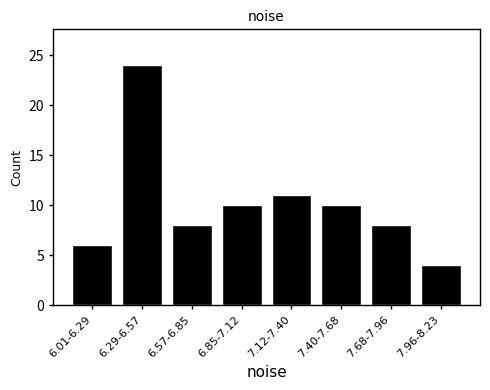

Reading right to left, transcribe all the data shown in this chart.

7.96-8.23=4	7.68-7.96=8	7.40-7.68=10	7.12-7.40=11	6.85-7.12=10	6.57-6.85=8	6.29-6.57=24	6.01-6.29=6